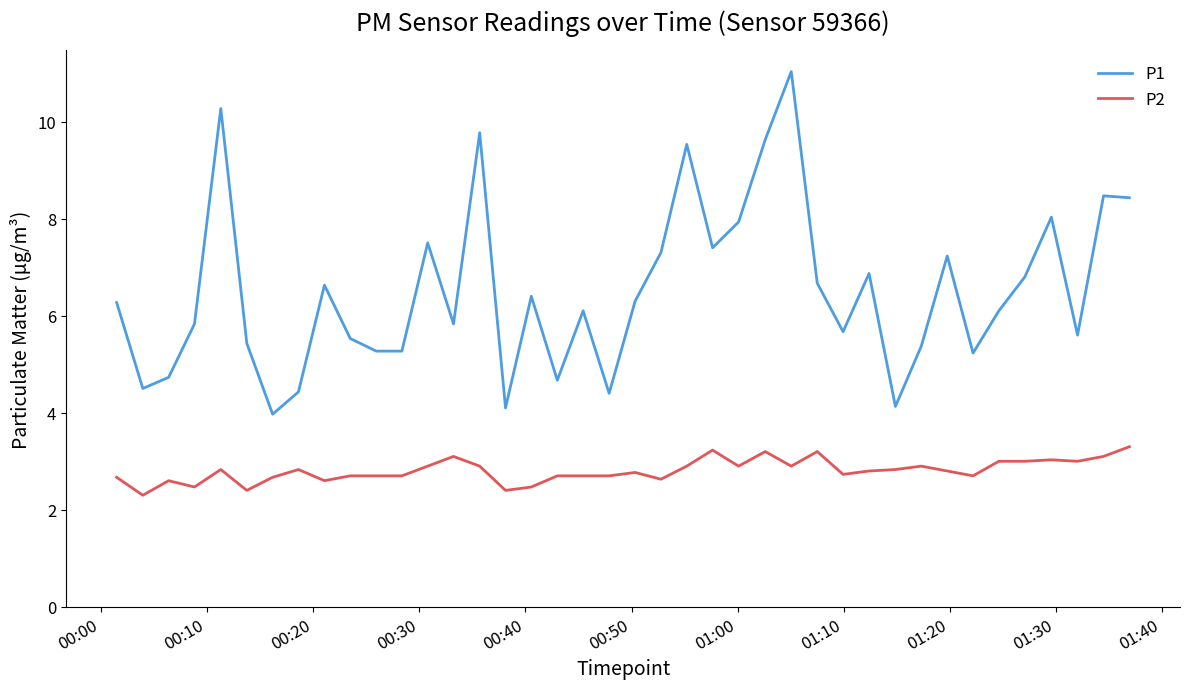

Rank the series by their average value, from lowest to highest.

P2, P1